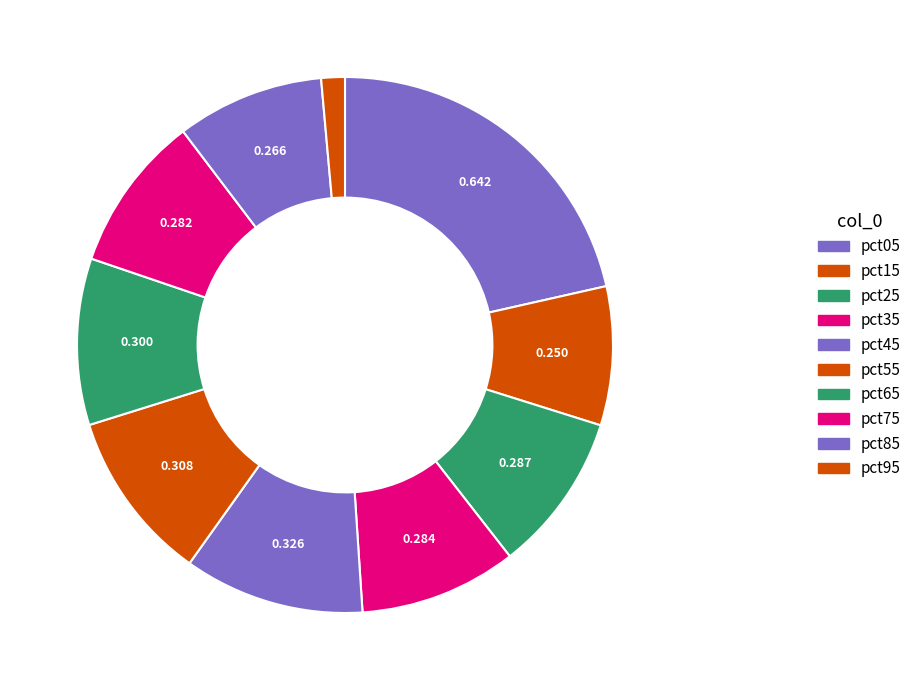

How many slices are in this pie chart?

10